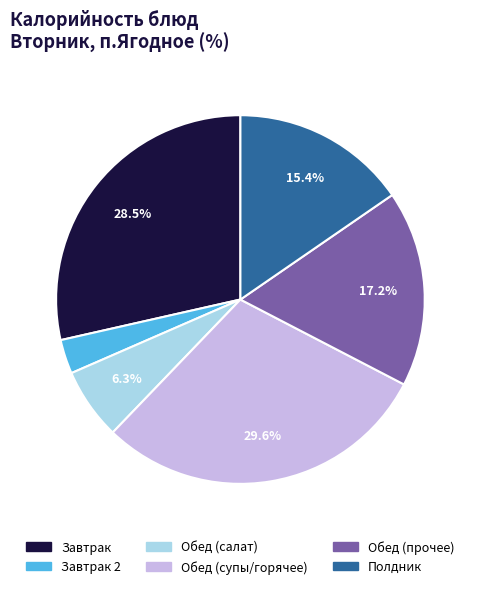

Is there a majority slice in this chart?

No